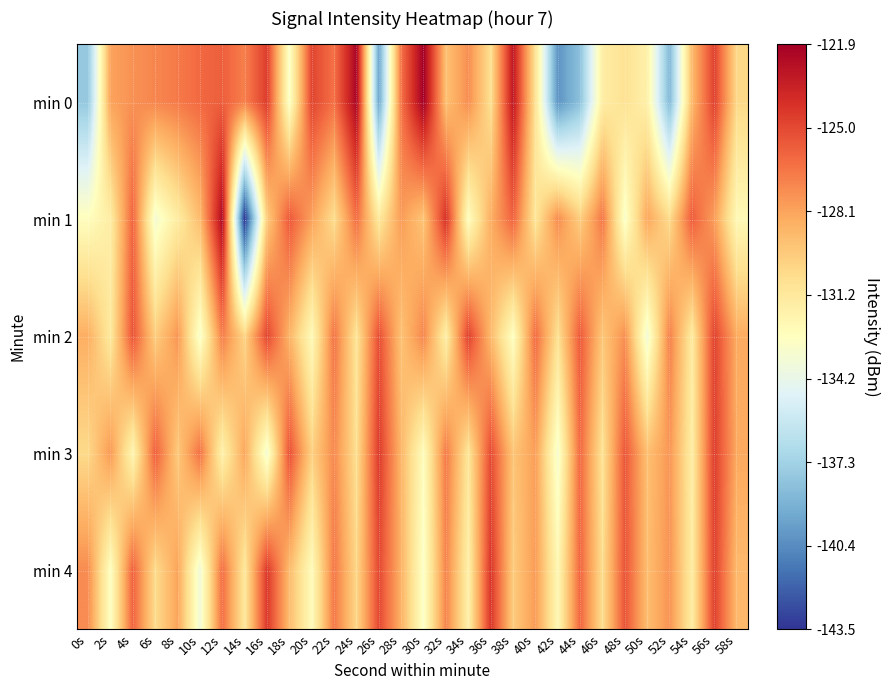

Rank the series by their maximum value, from lowest to highest.

min 2, min 3, min 4, min 1, min 0